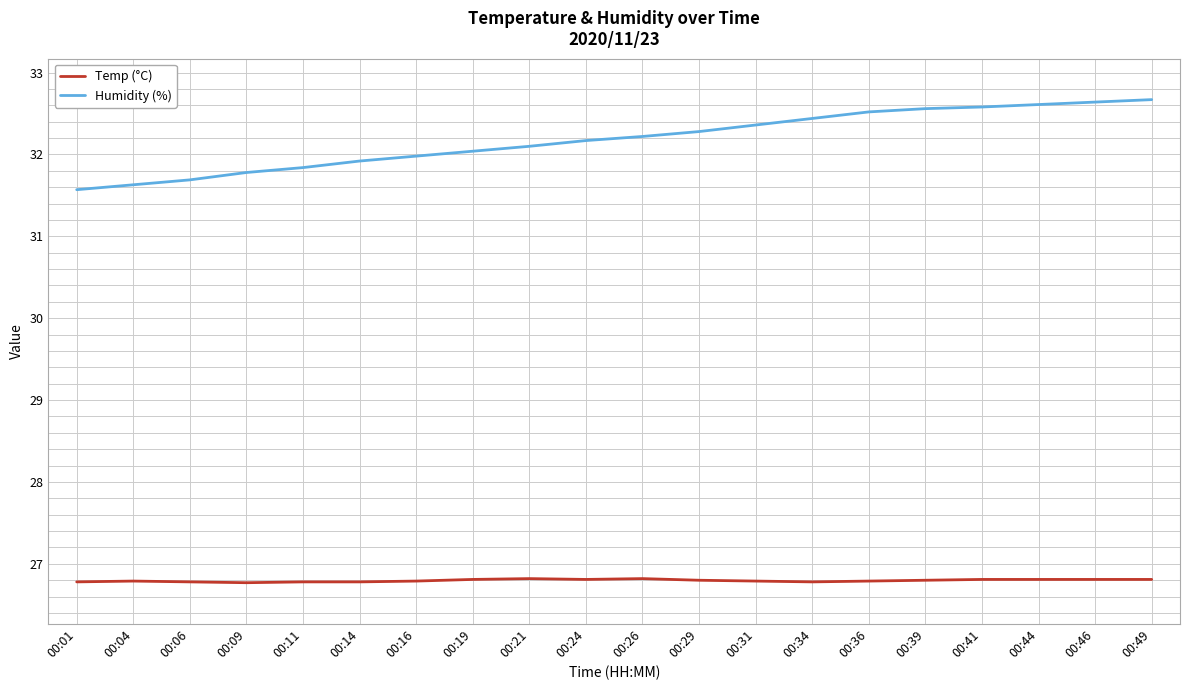

Which series has the largest total across all categories?

Humidity (%)